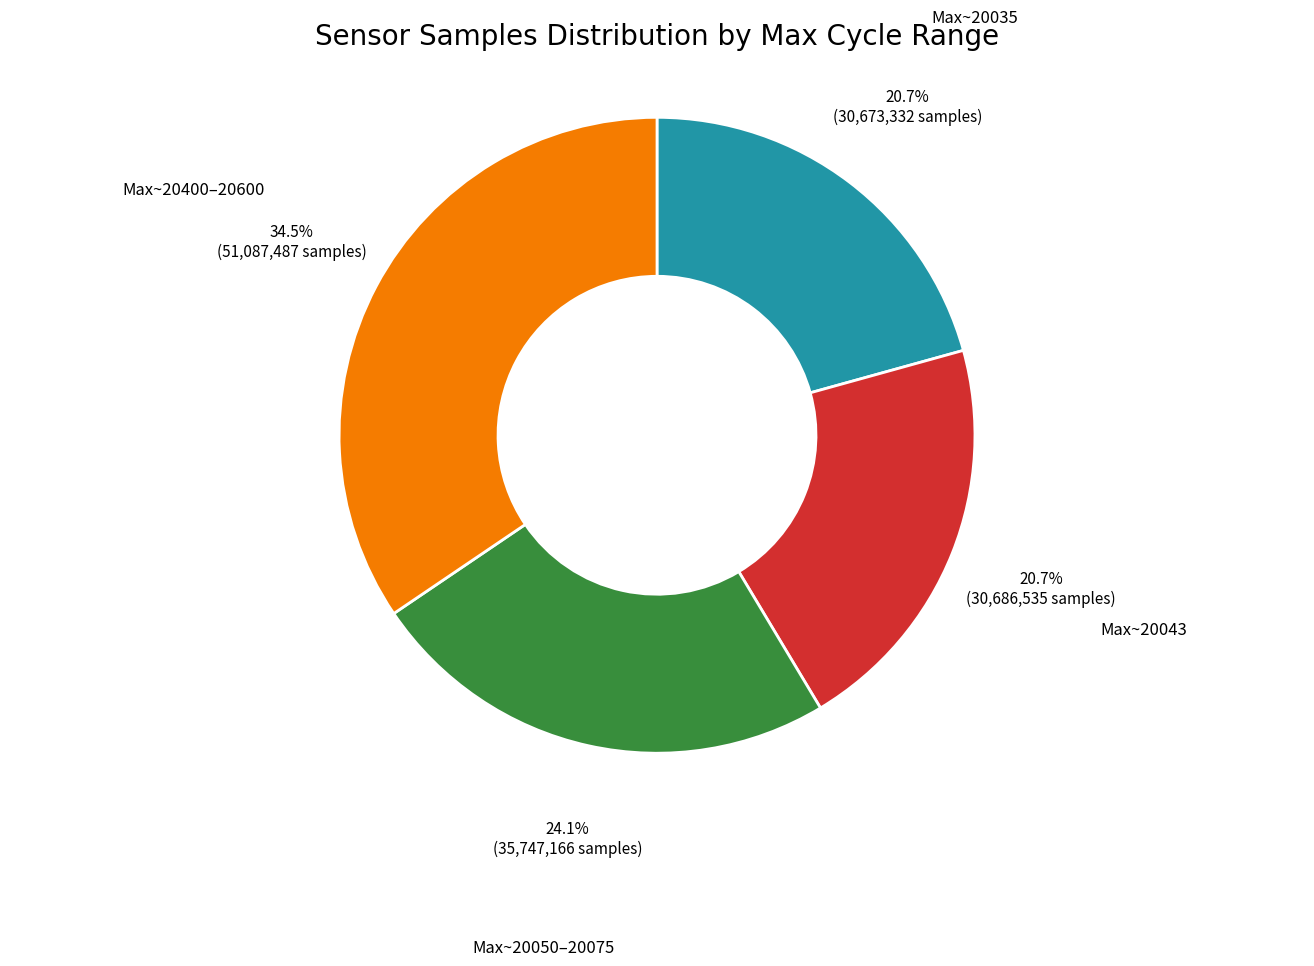

How many segments does this pie chart have?

4